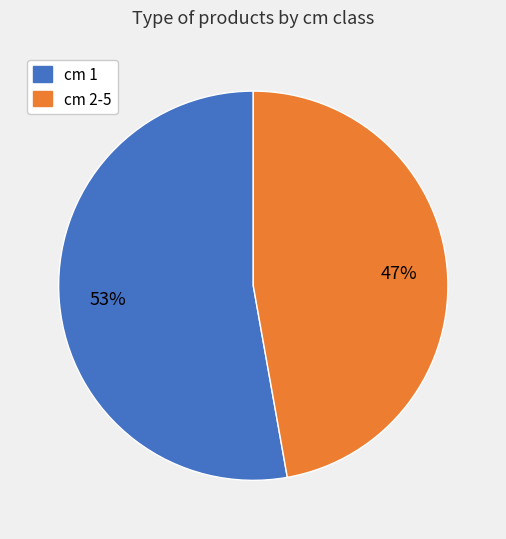

To the nearest percent, what percentage of the pie is cm 2-5?

47%